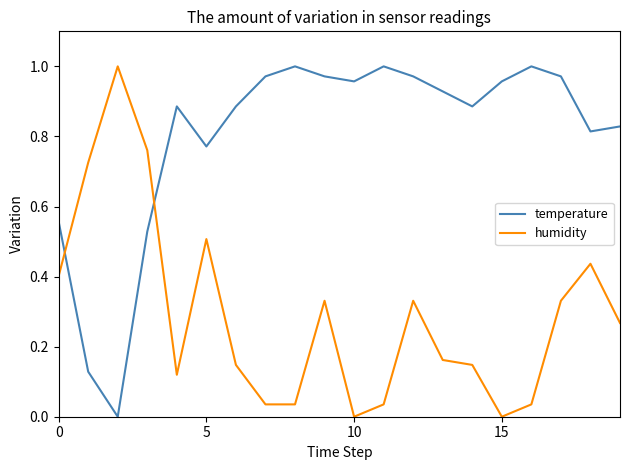

True or false: temperature and humidity cross at least once.

True